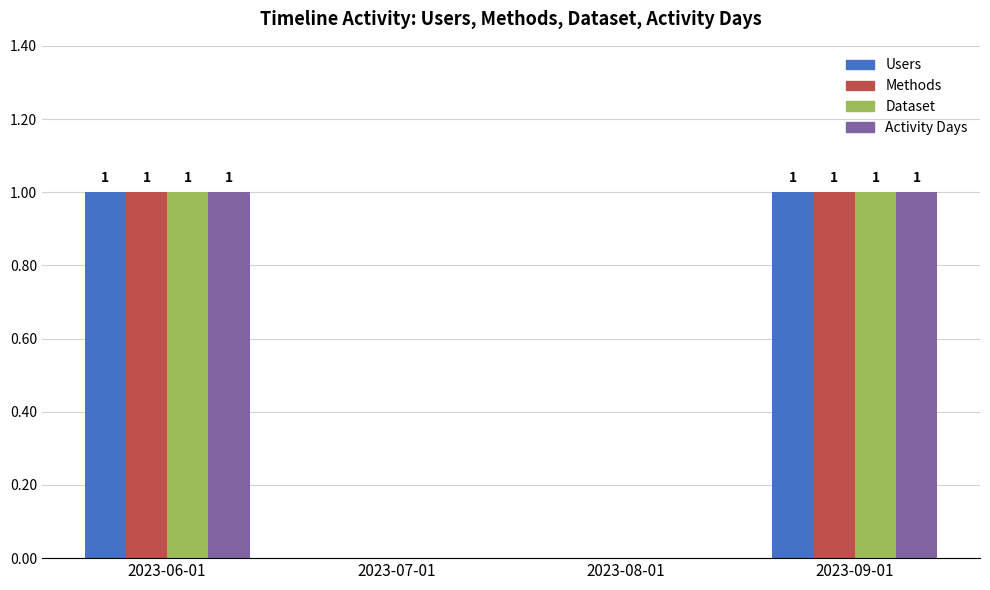

The Users series shows 0 at 2023-08-01. True or false?

True